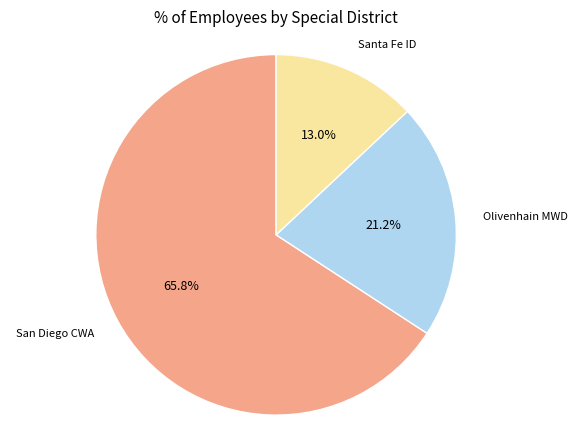

Is there any slice that represents more than half of the pie?

Yes